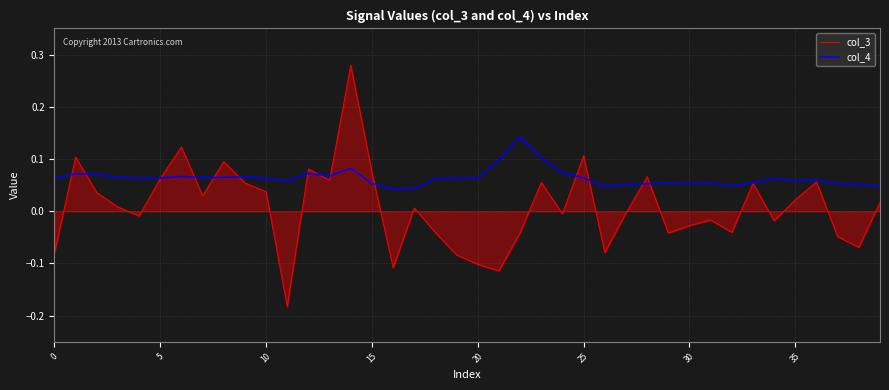

How many lines are shown in the chart?

2